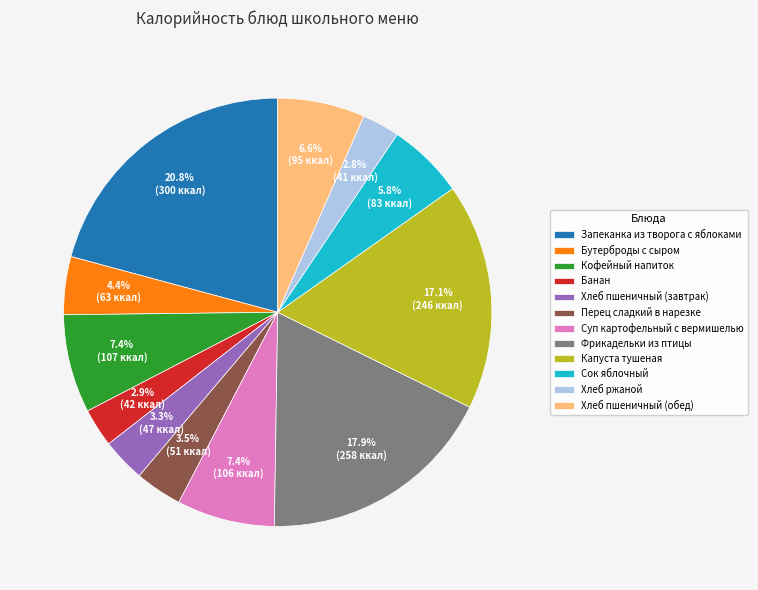

What percentage is the Хлеб пшеничный (завтрак) slice, to the nearest percent?

3%